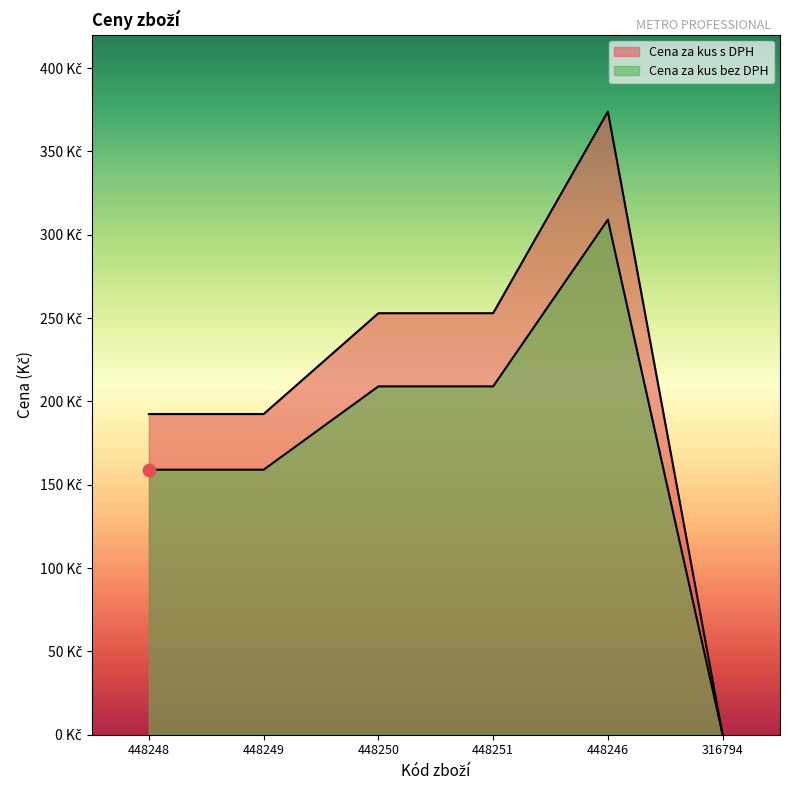

Which series has the largest total across all categories?

Cena za kus s DPH